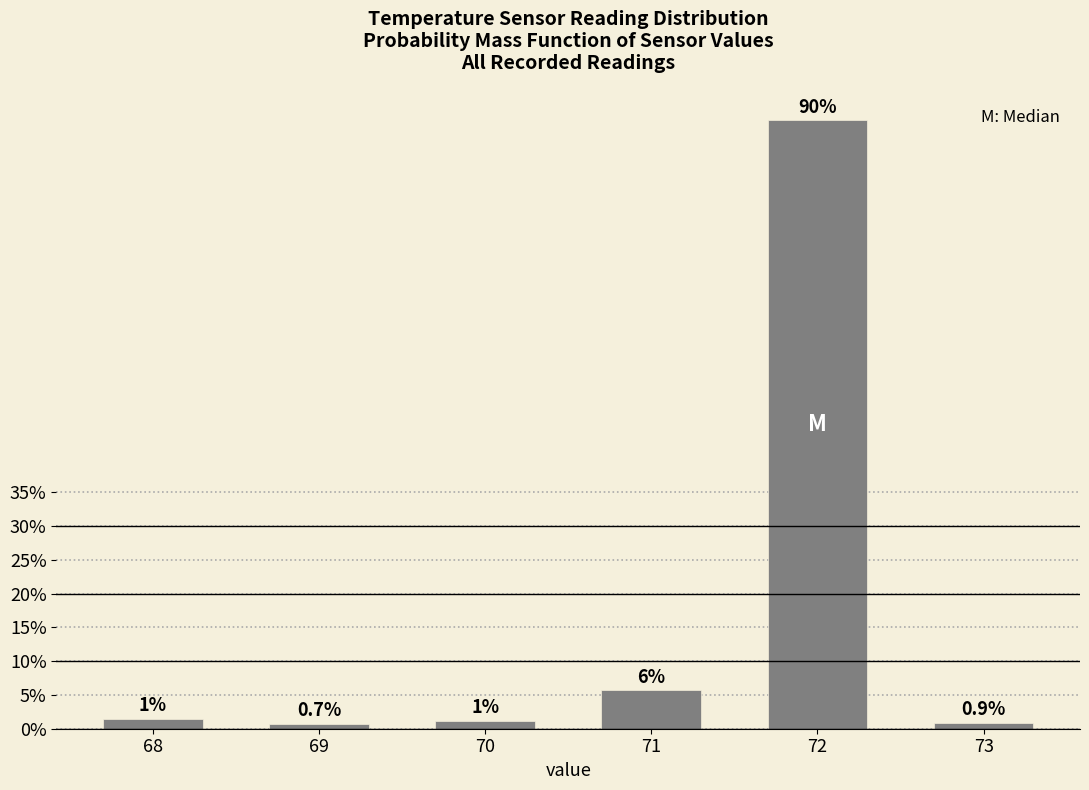

Rank the categories by value from lowest to highest.

69, 73, 70, 68, 71, 72